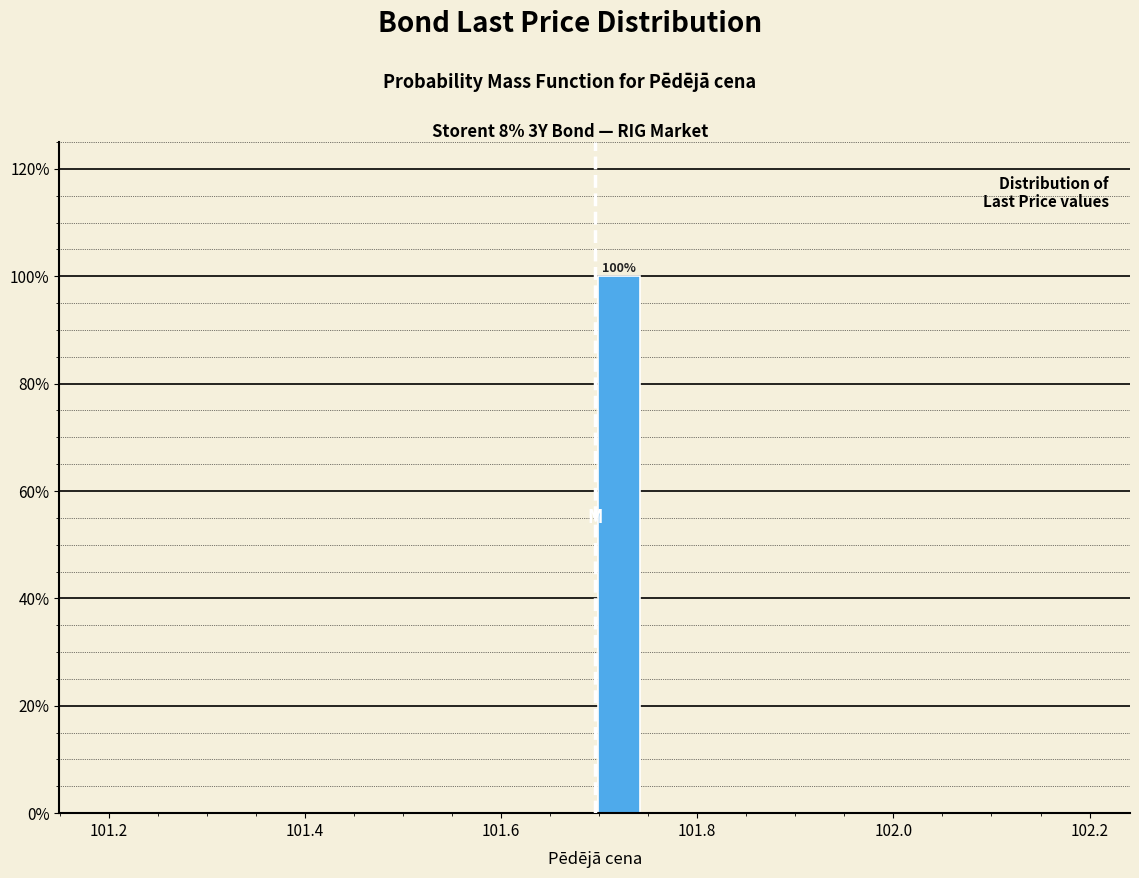

Read against the x-axis, roughly where is the centre of the tallest bar?

101.72